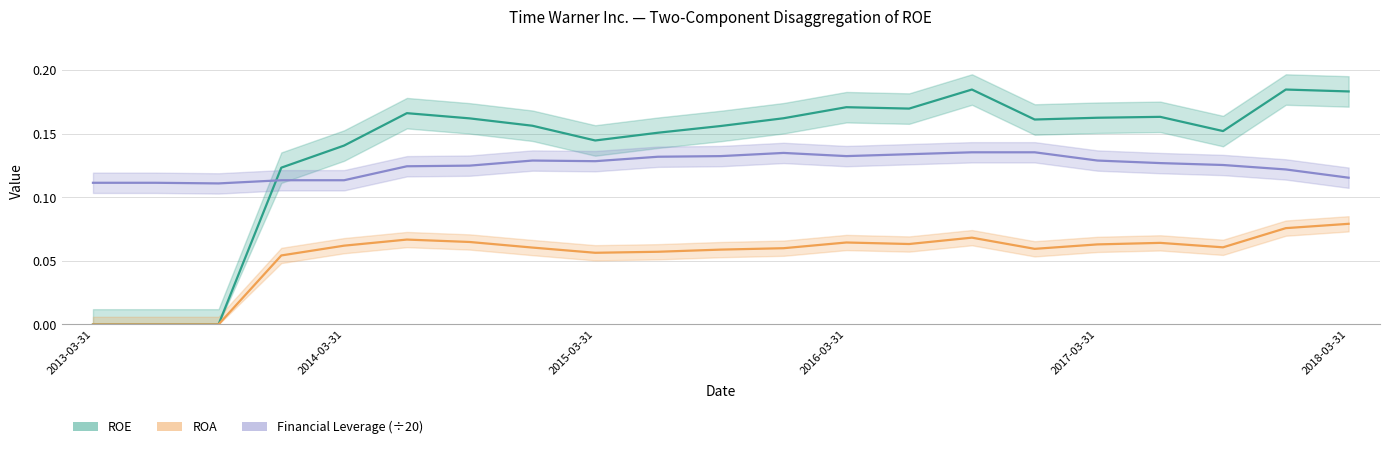

What is the lowest value of the Financial Leverage (÷20) series?

0.1